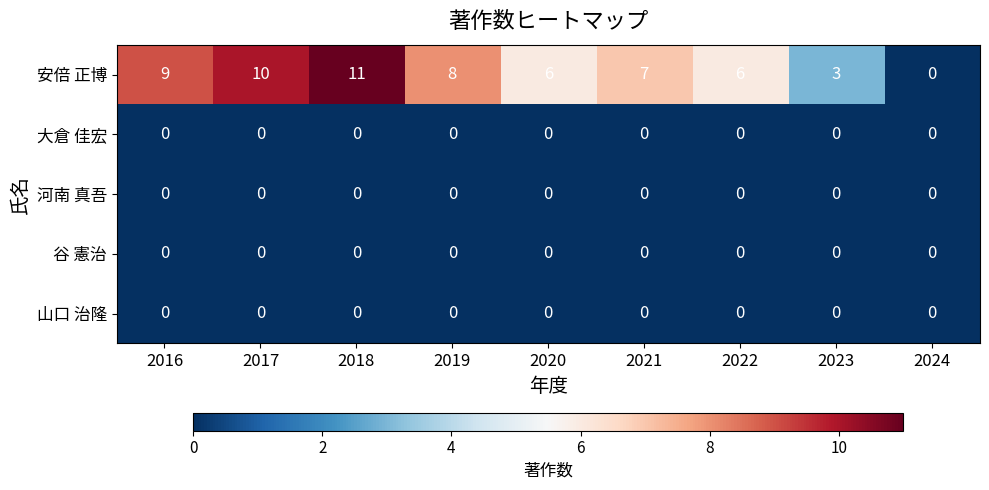

Which category has the highest value across all series?

2018